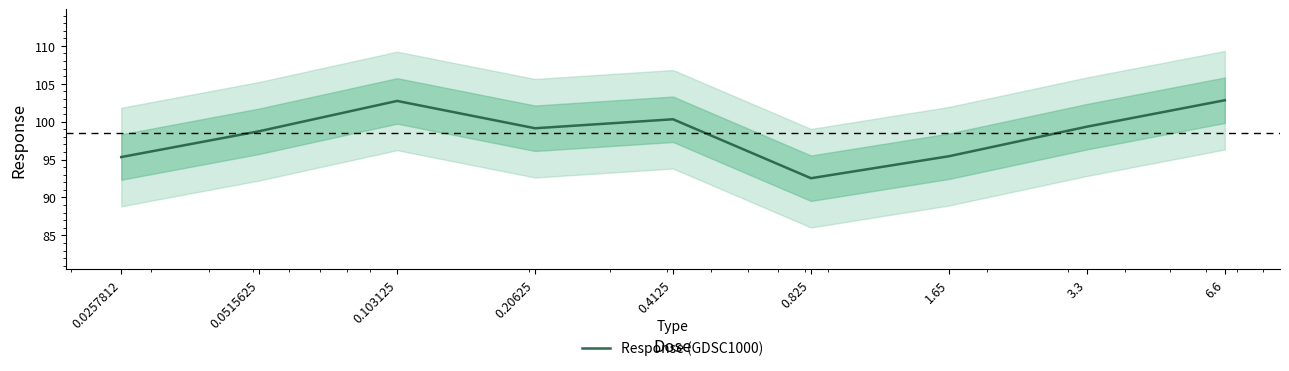

Between 0.0257812 and 0.825, which is larger?

0.0257812